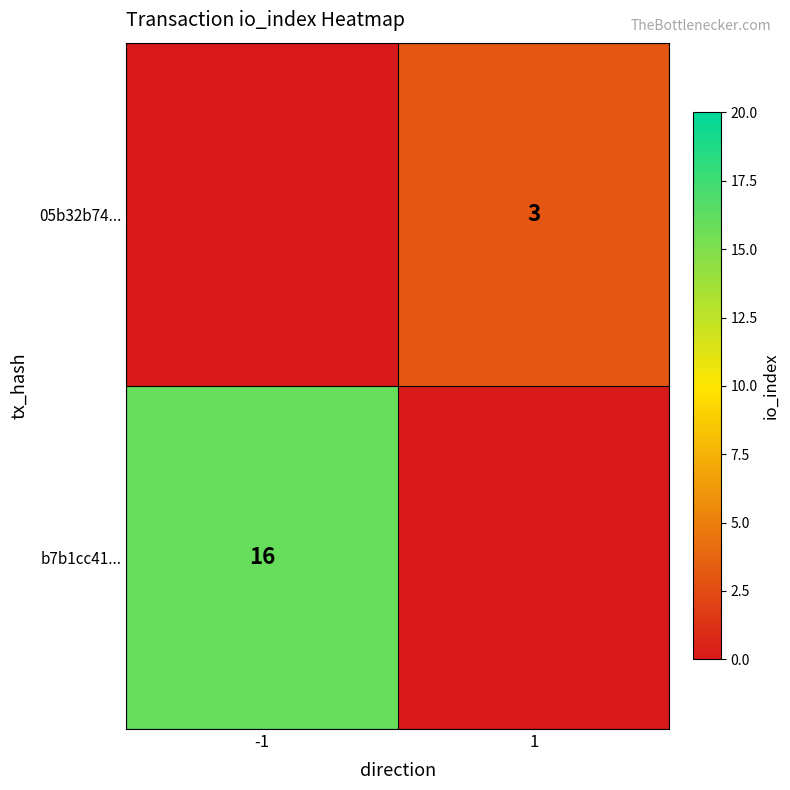

Is it true that 05b32b74... equals 4 at 1?

False